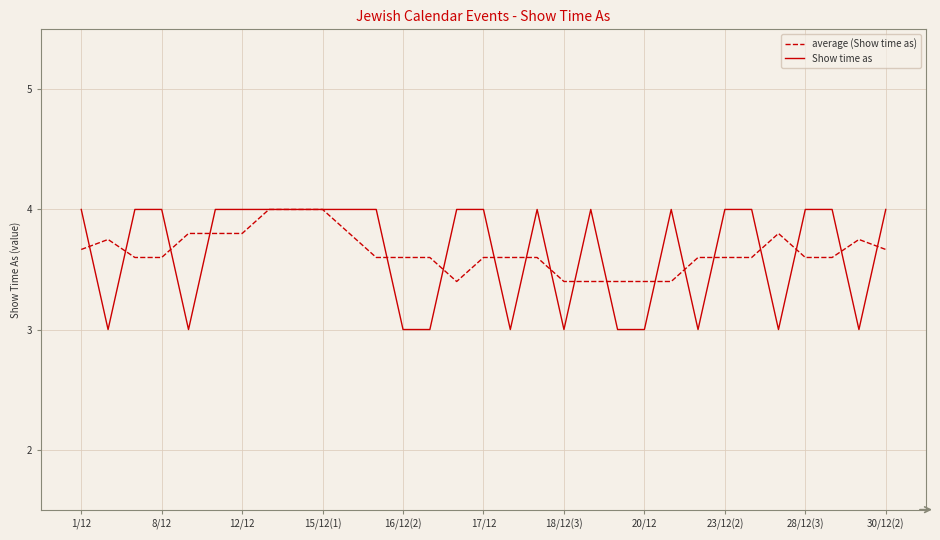

Which series has the largest range (max minus min)?

Show time as